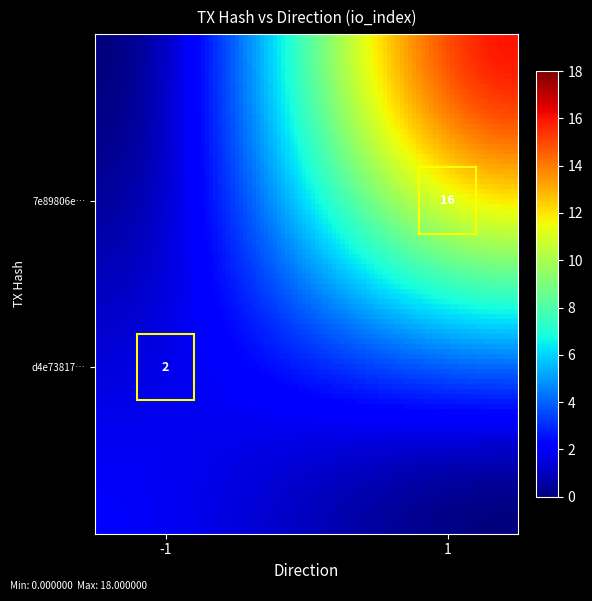

List the series in order of their peak value, lowest first.

d4e73817ef20323405048eaa822f798e989bfed, 7e89806e79cd5b0571d59010518735a3882df7b